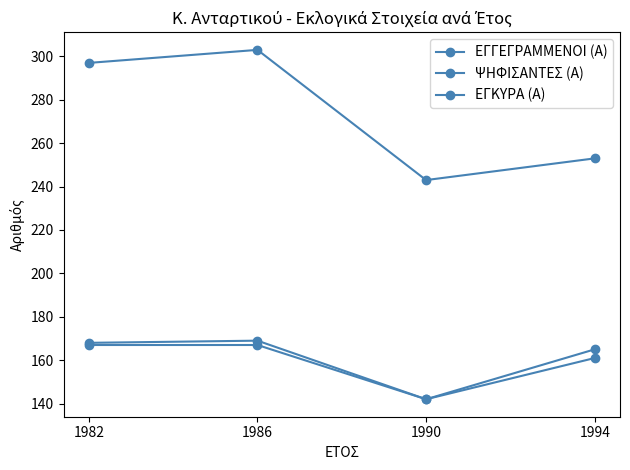

Between 1982 and 1990, which is larger?

1982